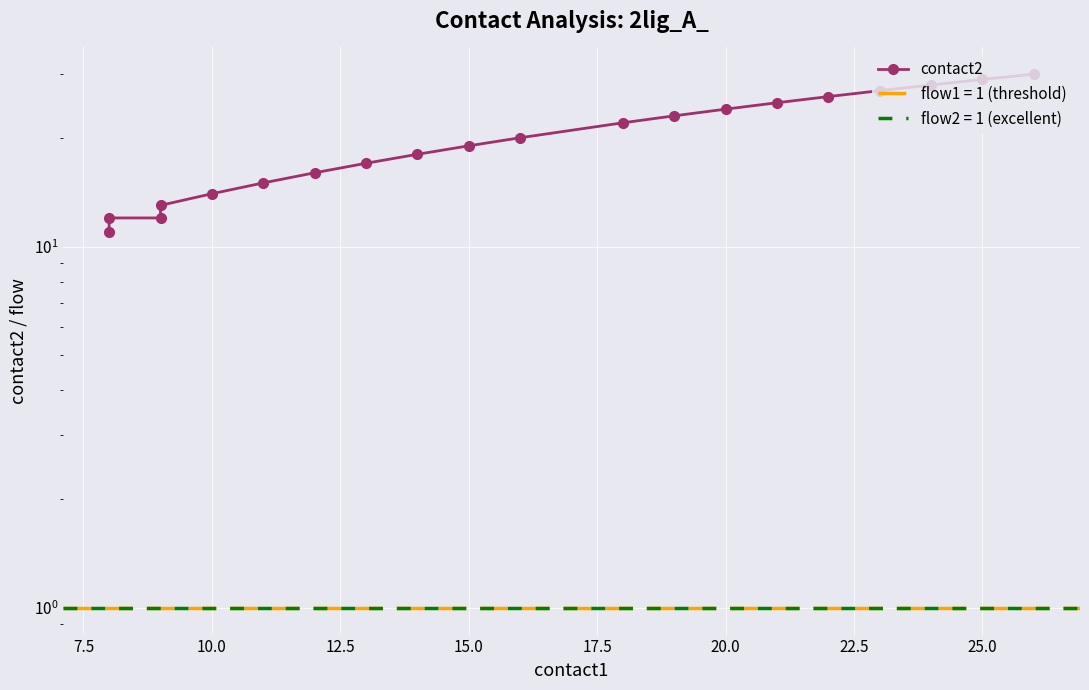

What is the difference between the maximum and minimum values?

19